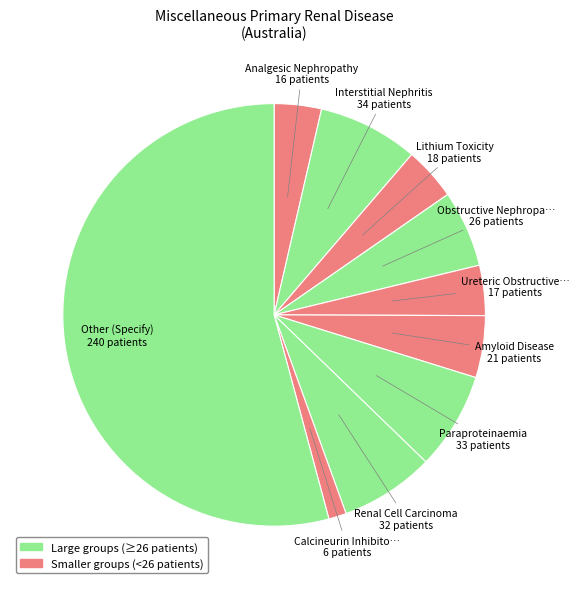

How many segments does this pie chart have?

10